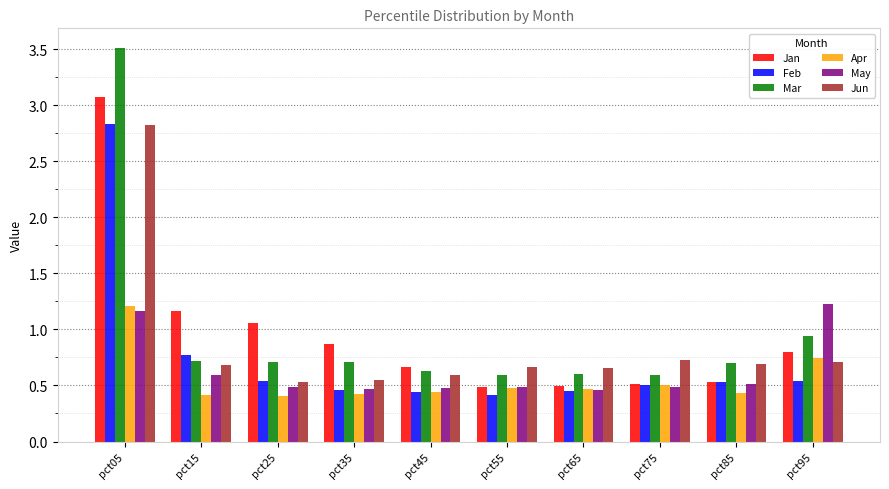

What is the maximum value shown in the chart?

3.5